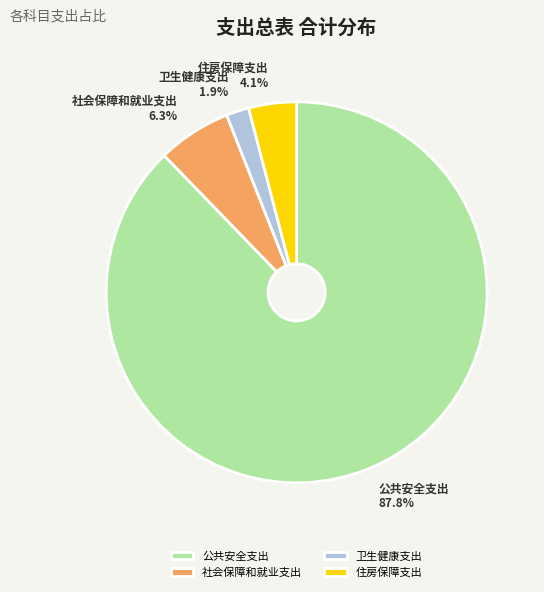

Is the sum of 社会保障和就业支出 and 住房保障支出 greater than half?

No